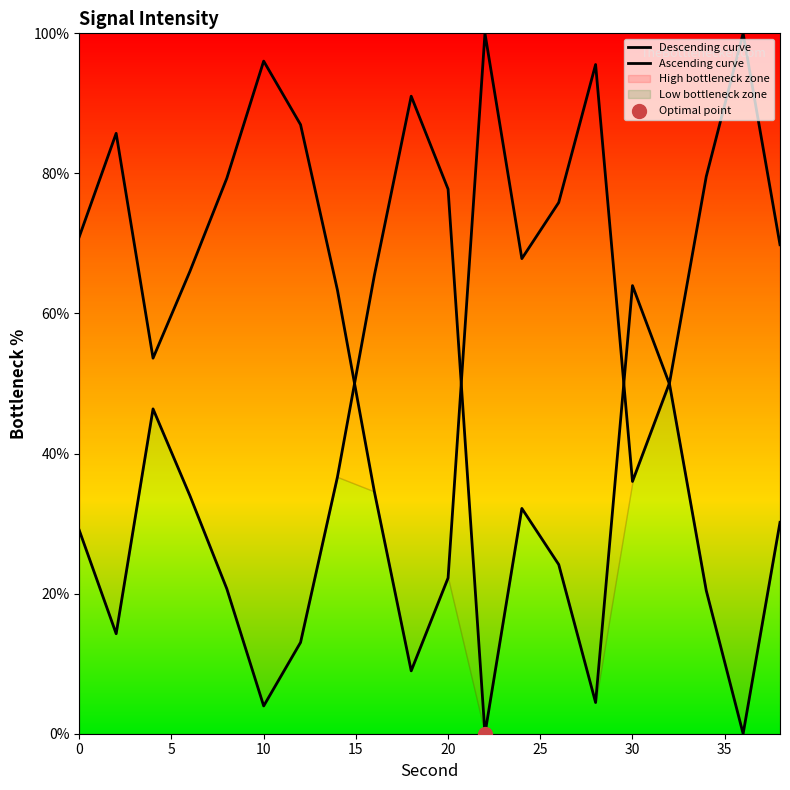

What is the change in value from 8 to 18?

-70.3